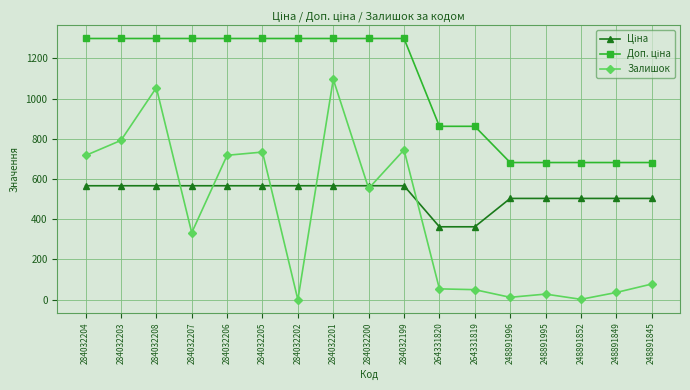

What is the average value of the Залишок series?

411.9